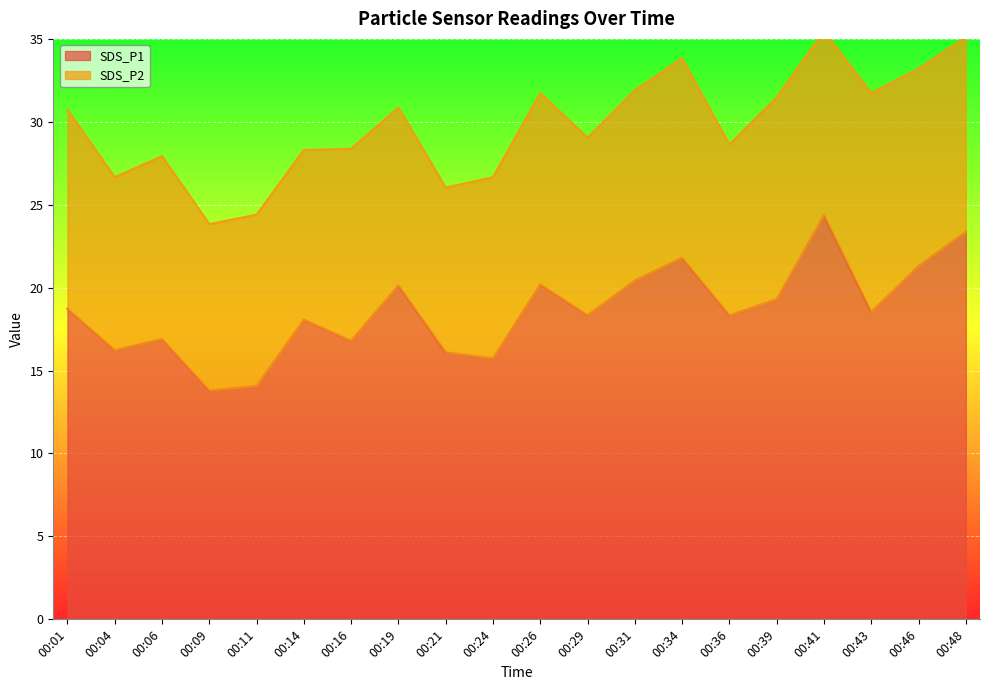

How many data points are less than 18?

7